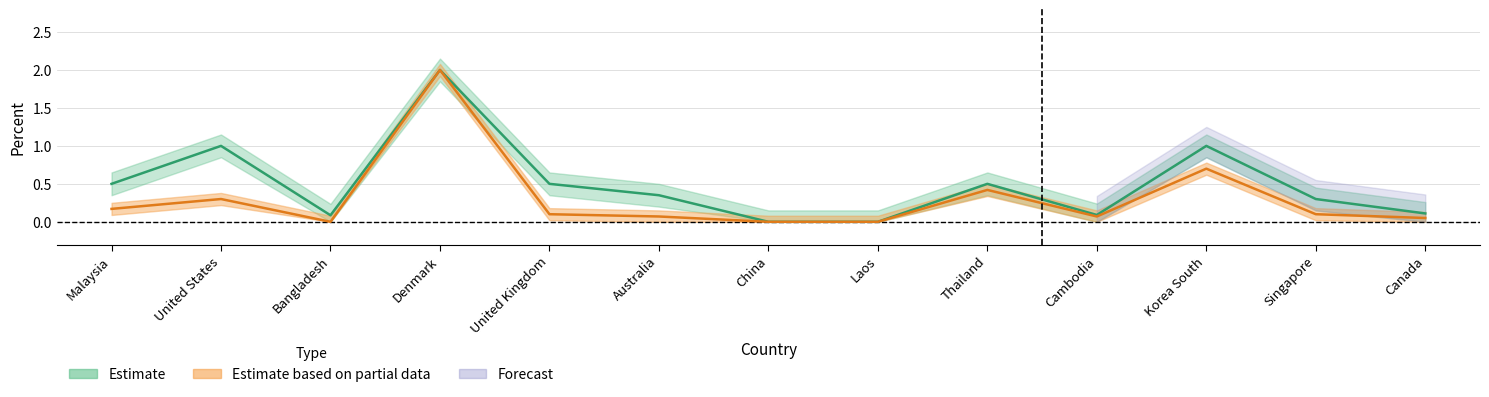

How many categories are shown in the chart?

13